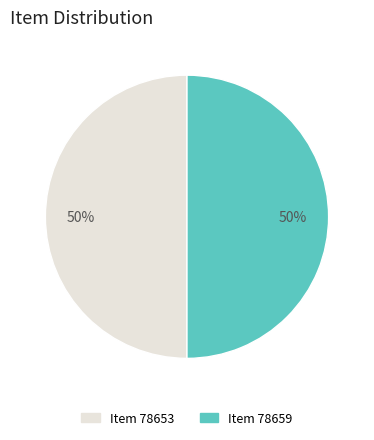

To the nearest percent, what is the combined percentage of Item 78653 and Item 78659?

100%